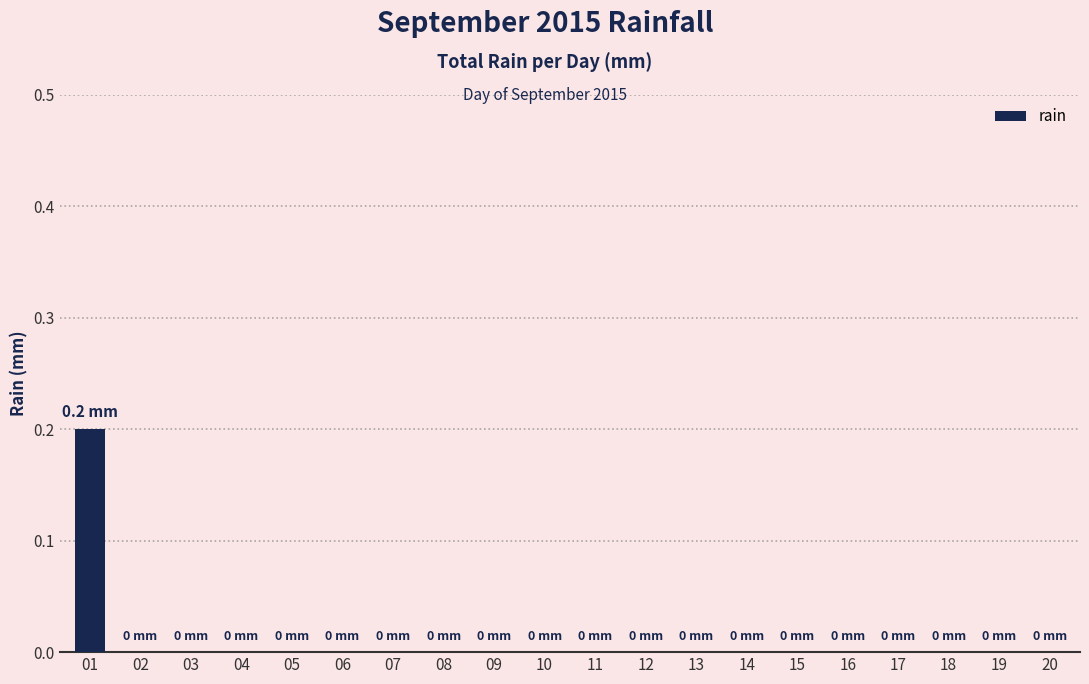

Reading left to right, list all the values displayed in this chart.

01=0.2	02=0.0	03=0.0	04=0.0	05=0.0	06=0.0	07=0.0	08=0.0	09=0.0	10=0.0	11=0.0	12=0.0	13=0.0	14=0.0	15=0.0	16=0.0	17=0.0	18=0.0	19=0.0	20=0.0